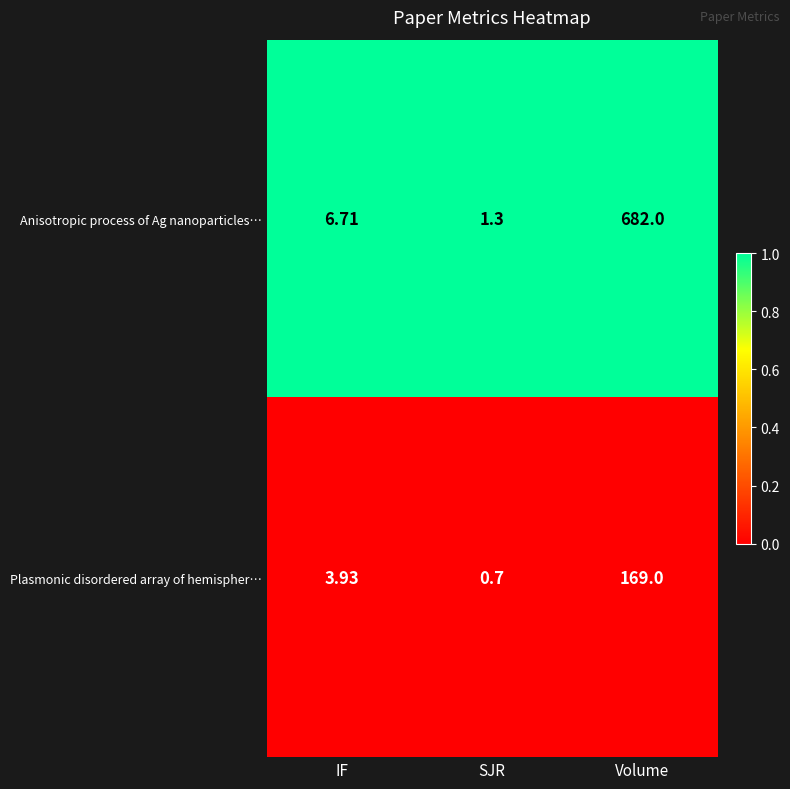

Rank the series by their maximum value, from highest to lowest.

Anisotropic process of Ag nanoparticles…, Plasmonic disordered array of hemispher…